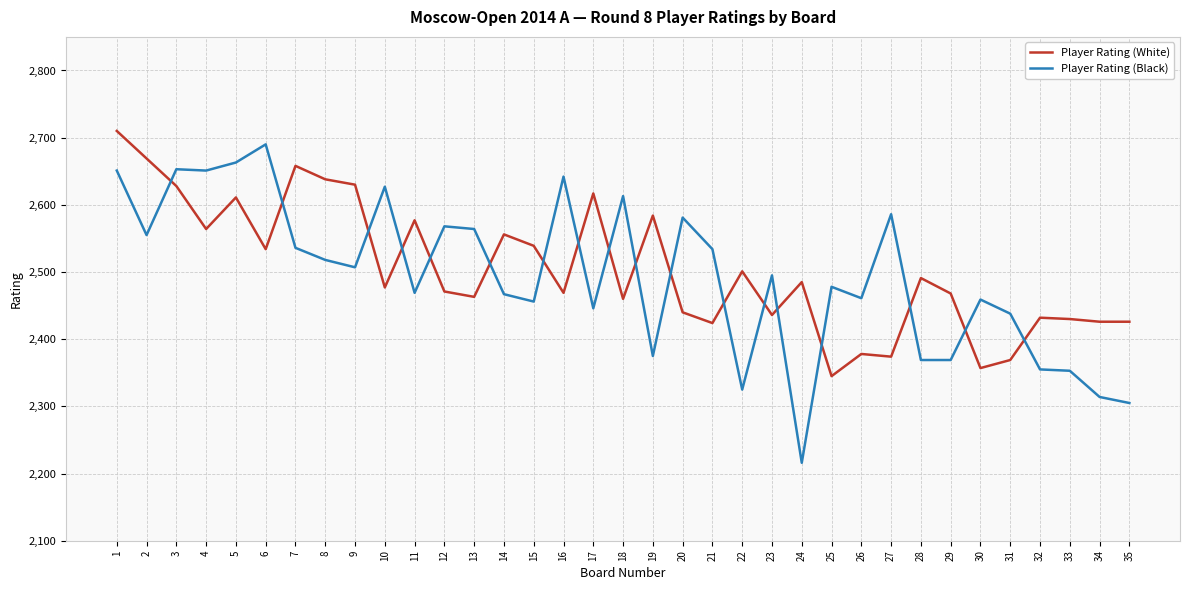

What is the total value across all series at 29?

4837